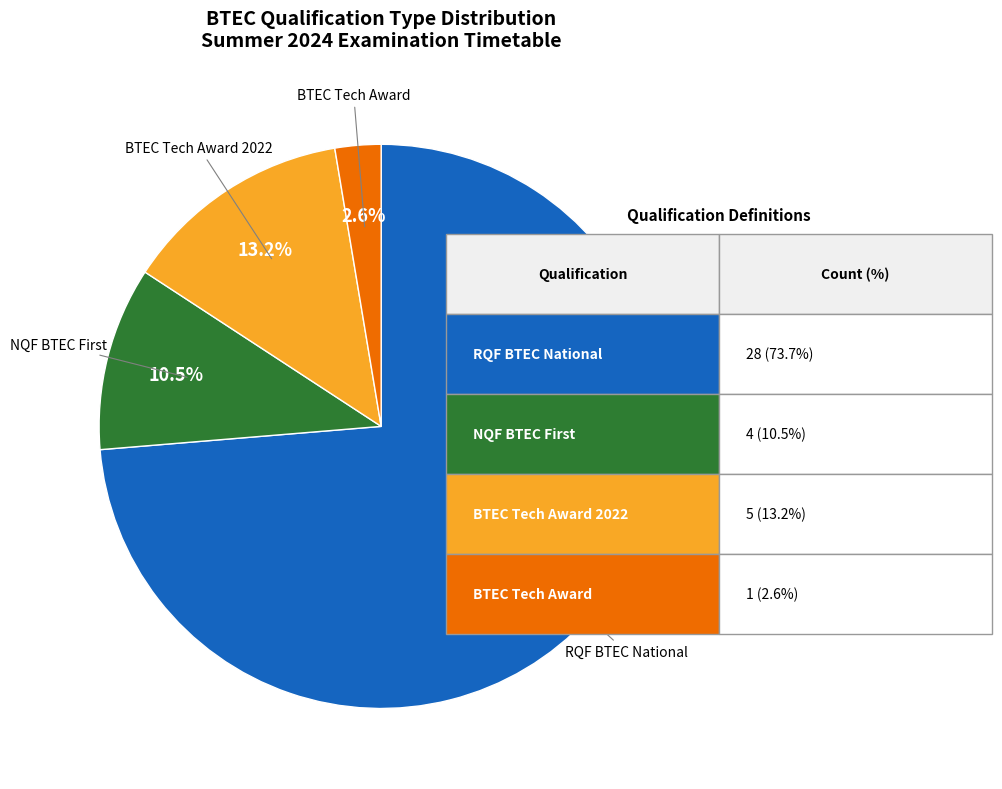

Is there a majority slice in this chart?

Yes